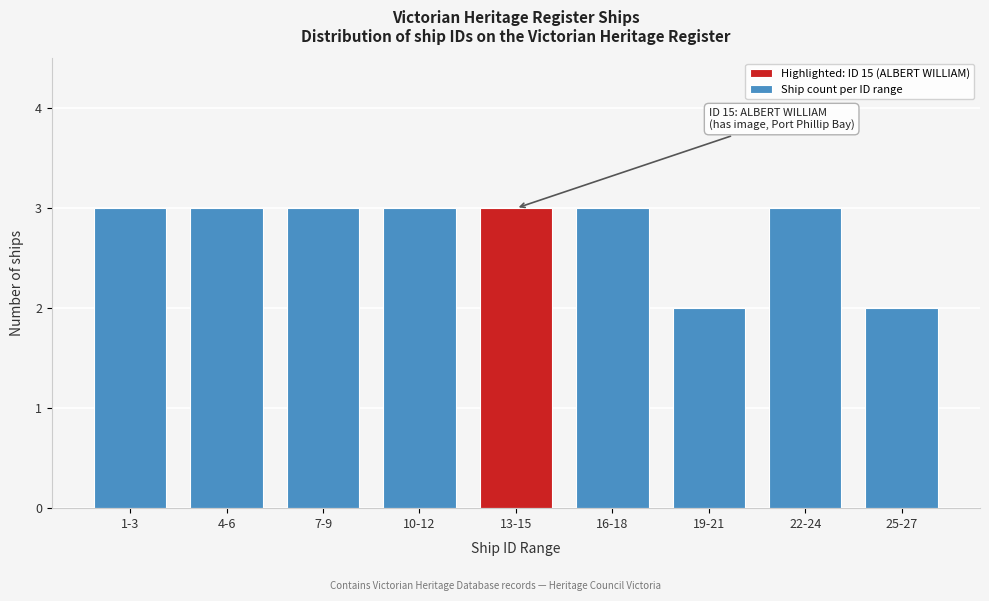

Reading left to right, what are all the values shown in this chart?

1-3=3	4-6=3	7-9=3	10-12=3	13-15=3	16-18=3	19-21=2	22-24=3	25-27=2